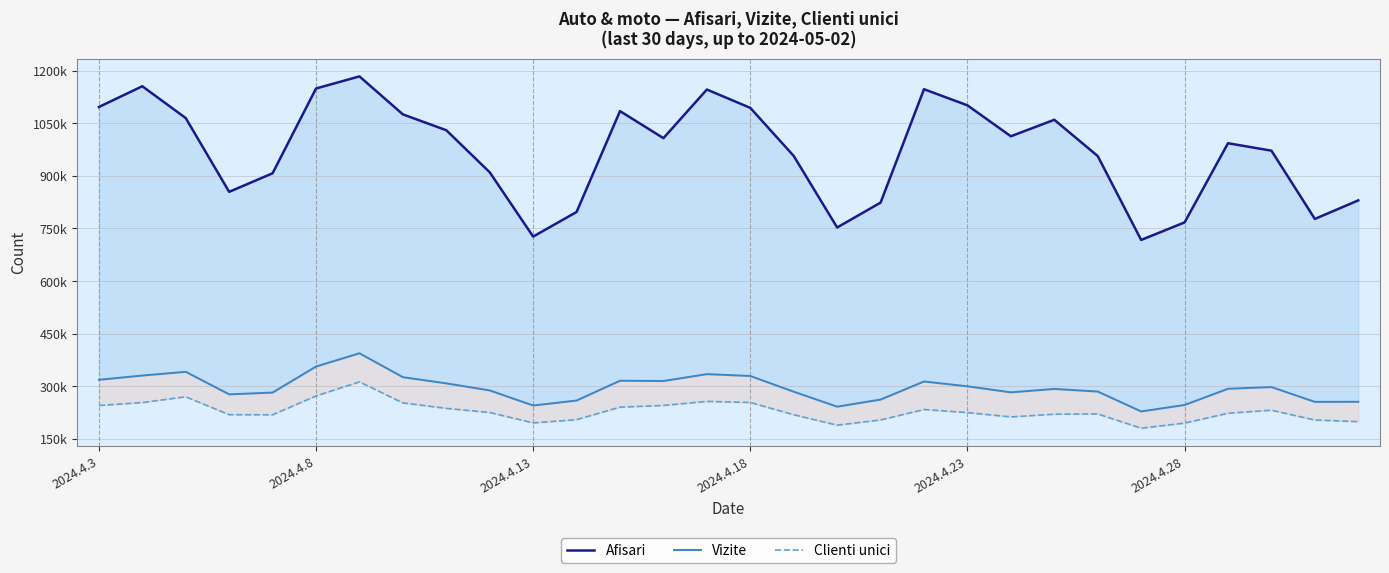

Which series has the largest total across all categories?

Afisari